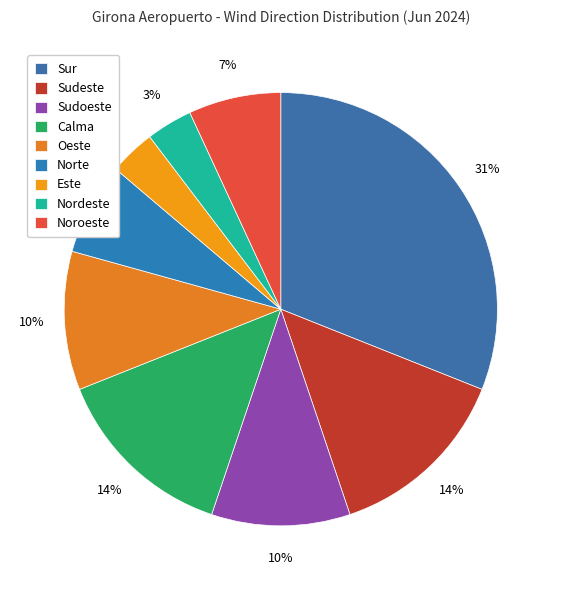

To the nearest percent, what is the average slice percentage?

11%